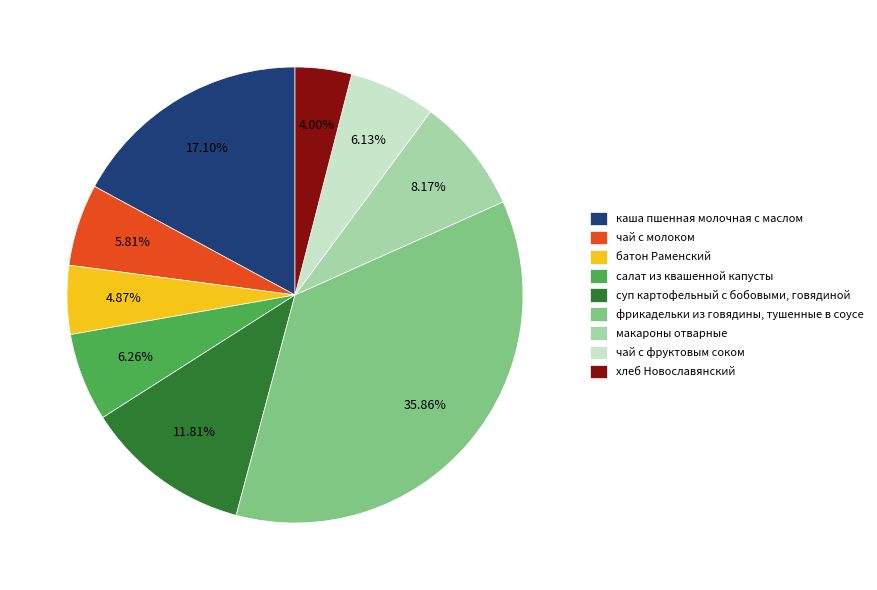

To the nearest percent, what is the combined percentage of каша пшенная молочная с маслом and салат из квашенной капусты?

23%